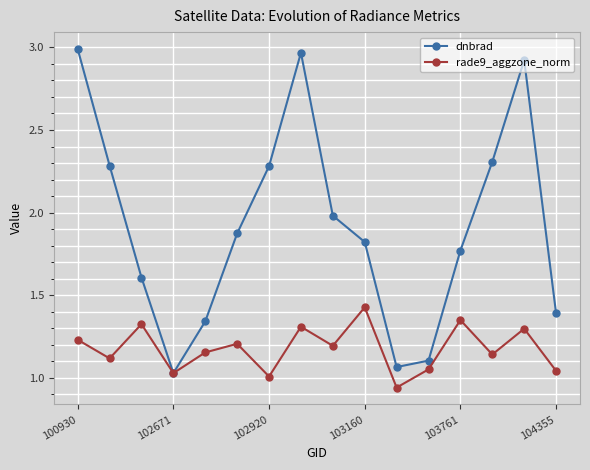

True or false: rade9_aggzone_norm has more than 0 interior local peaks.

True